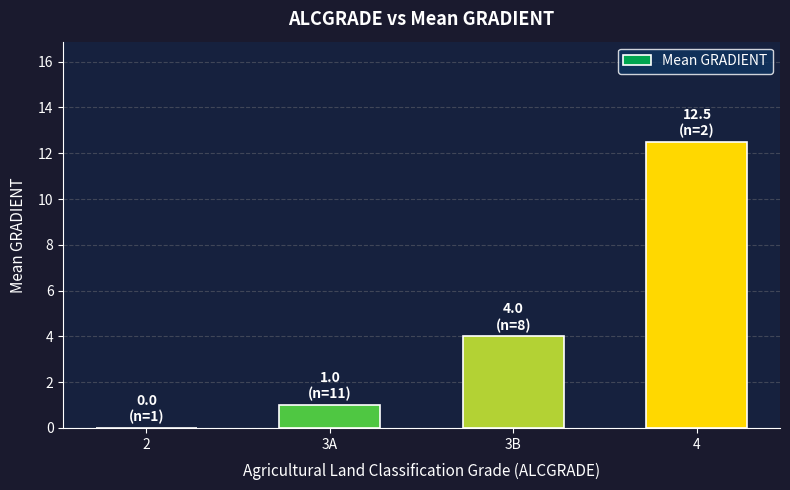

What is the sum of all values?

17.5